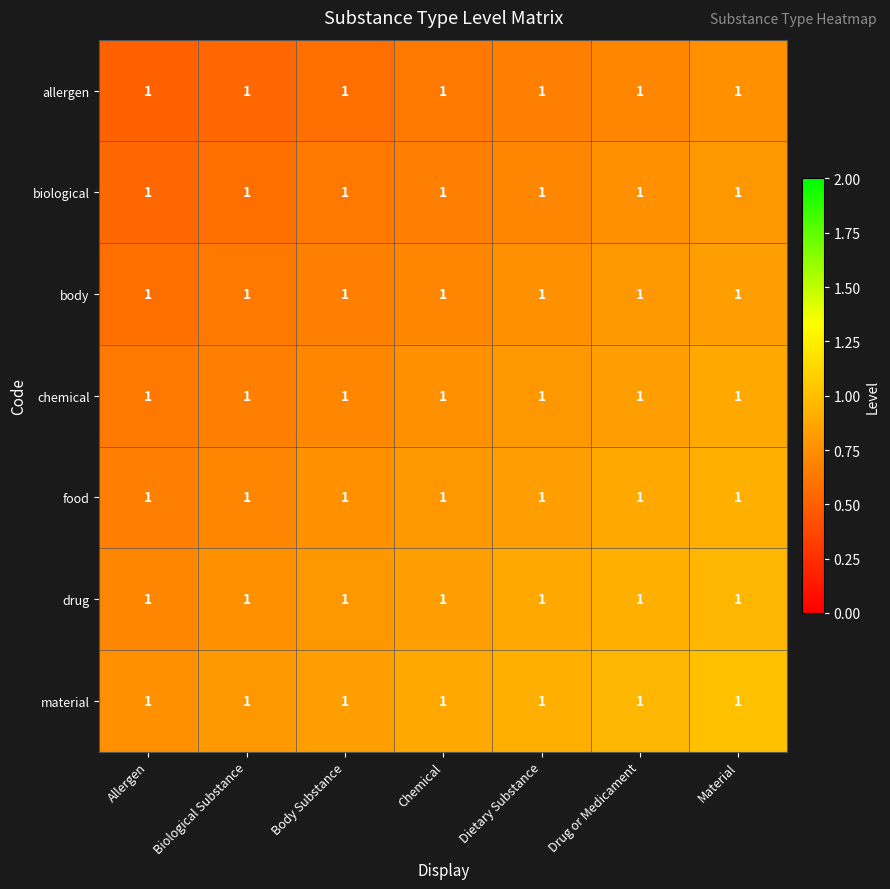

Is the value of chemical at Biological Substance greater than the value of drug at Chemical?

No